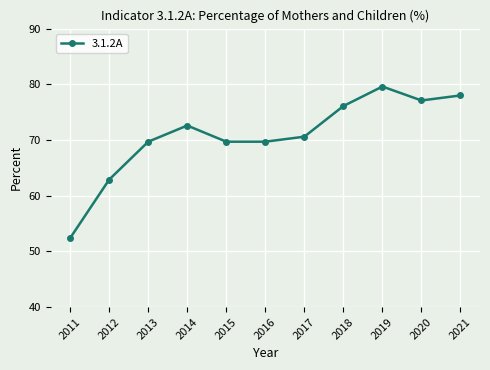

Between 2013 and 2014, which is larger?

2014